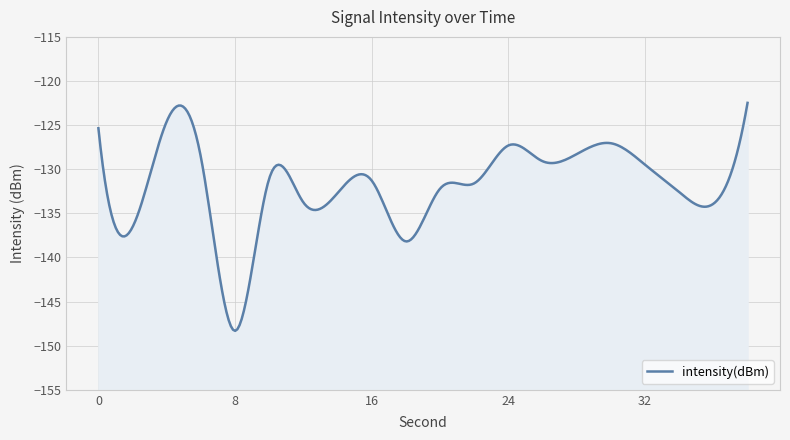

How many lines are shown in the chart?

1